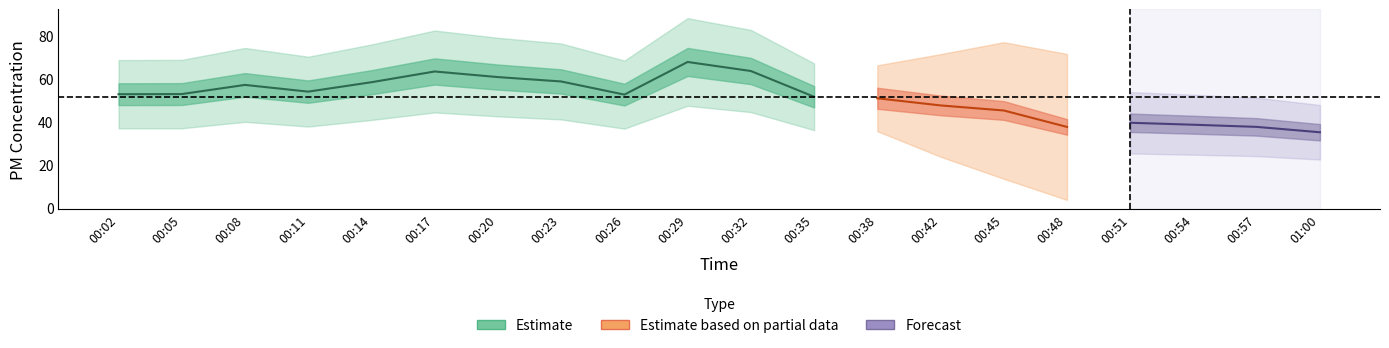

What is the label of the 20th point from the right?

00:02